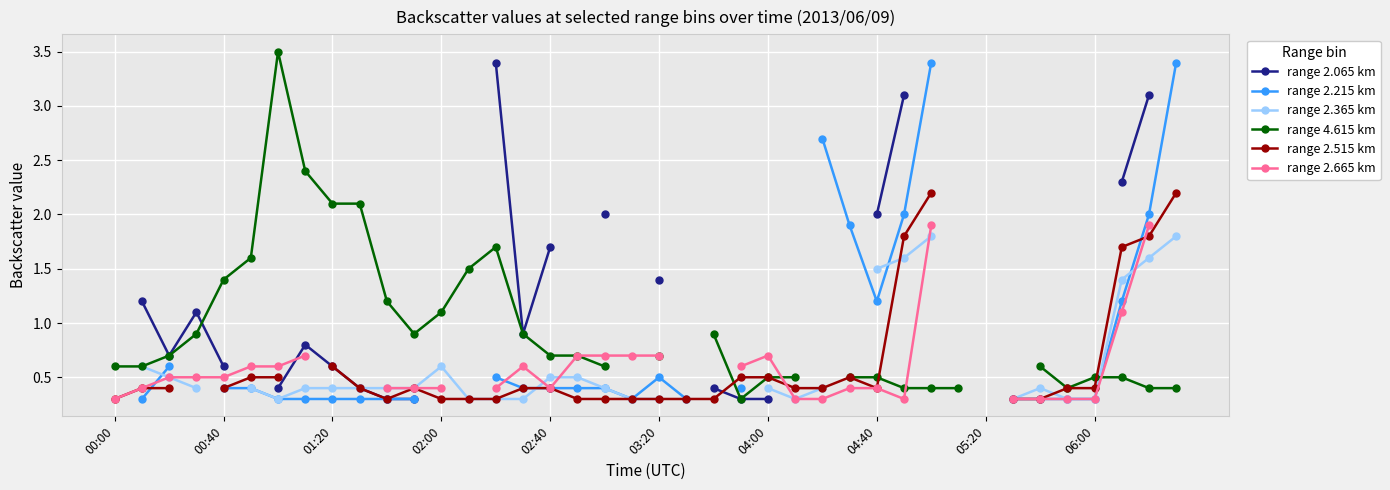

True or false: range 2.515 km and range 2.365 km cross at least once.

True